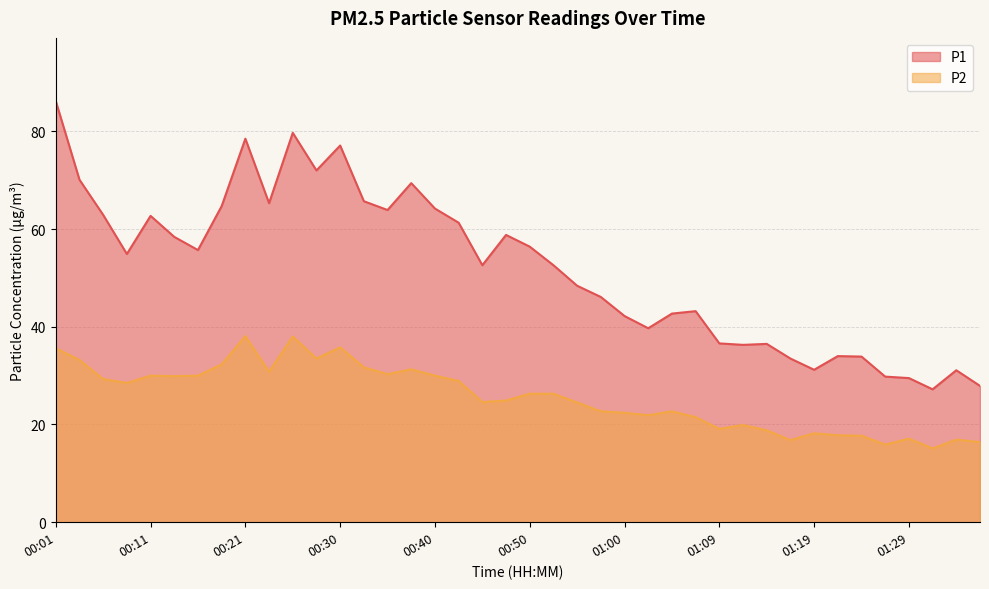

What is the total value across all series at 00:47?

83.7